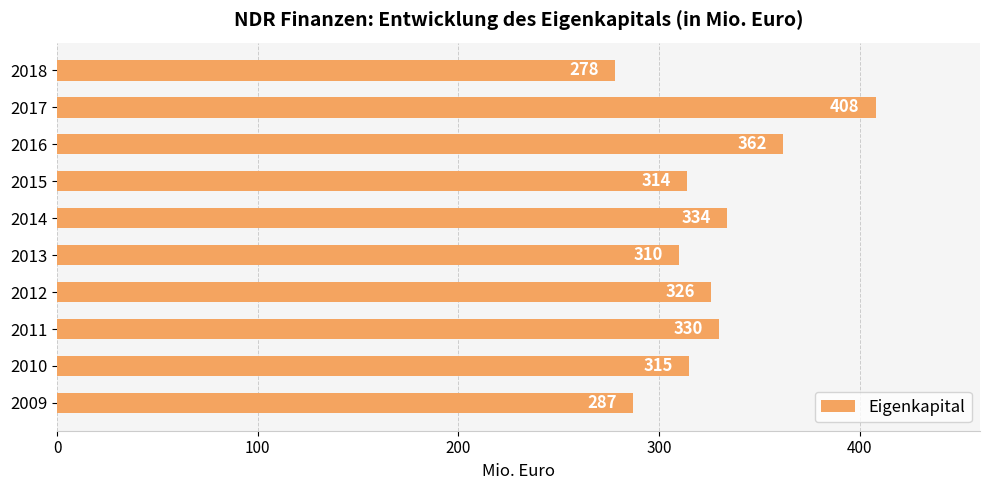

List the labels in order of value, smallest first.

2018, 2009, 2013, 2015, 2010, 2012, 2011, 2014, 2016, 2017